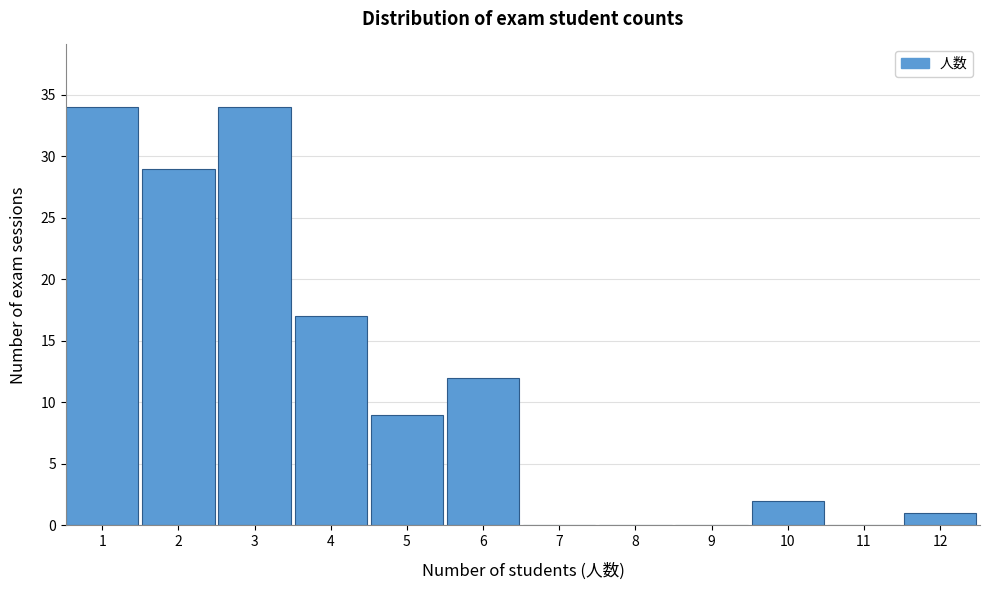

Reading left to right, list all the values displayed in this chart.

1=34	2=29	3=34	4=17	5=9	6=12	7=0	8=0	9=0	10=2	11=0	12=1